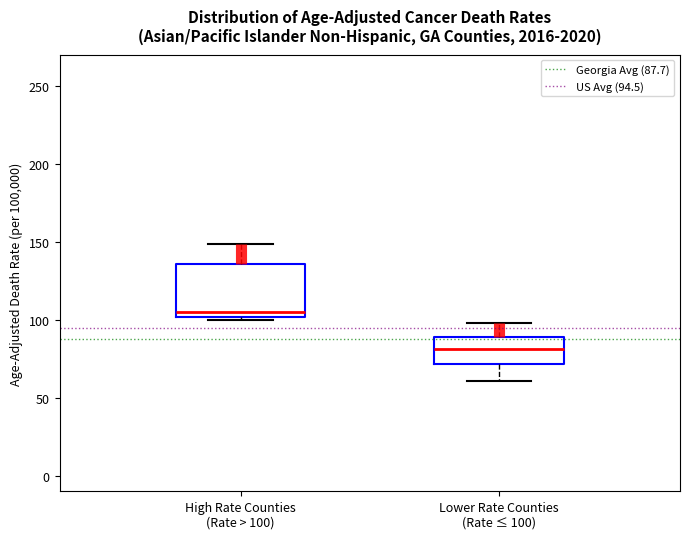

Which box's median line is the highest?

High Rate Counties (Rate > 100)